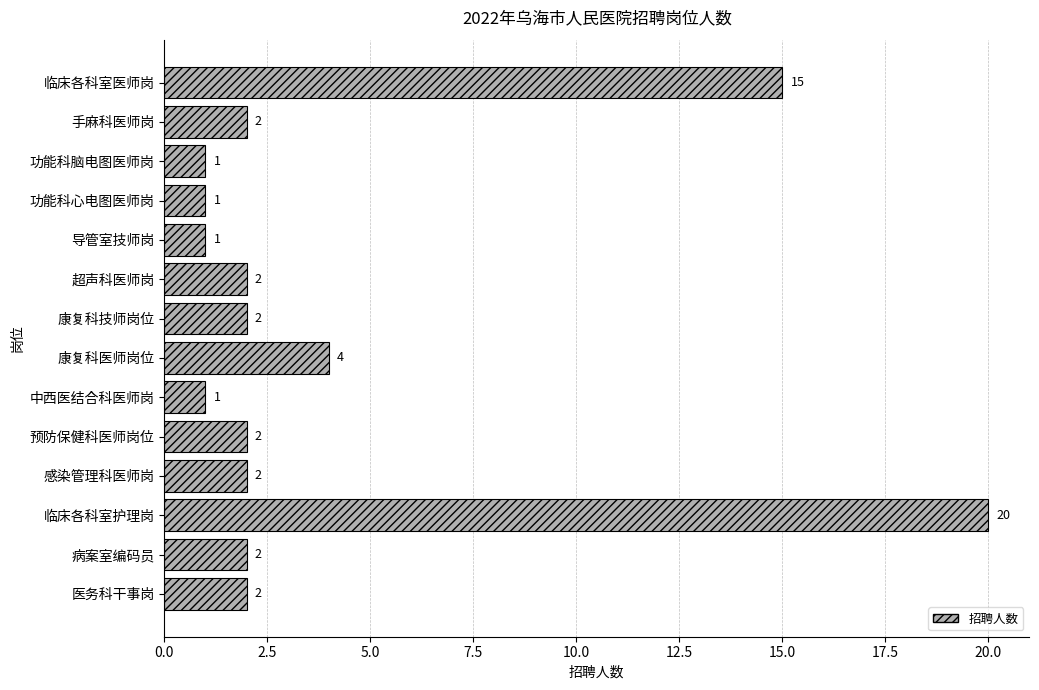

Which has a higher value, 中西医结合科医师岗 or 超声科医师岗?

超声科医师岗